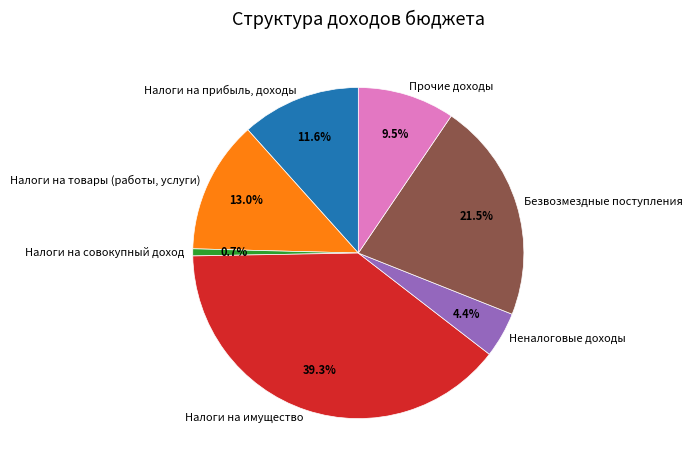

Between Неналоговые доходы and Налоги на совокупный доход, which is larger?

Неналоговые доходы